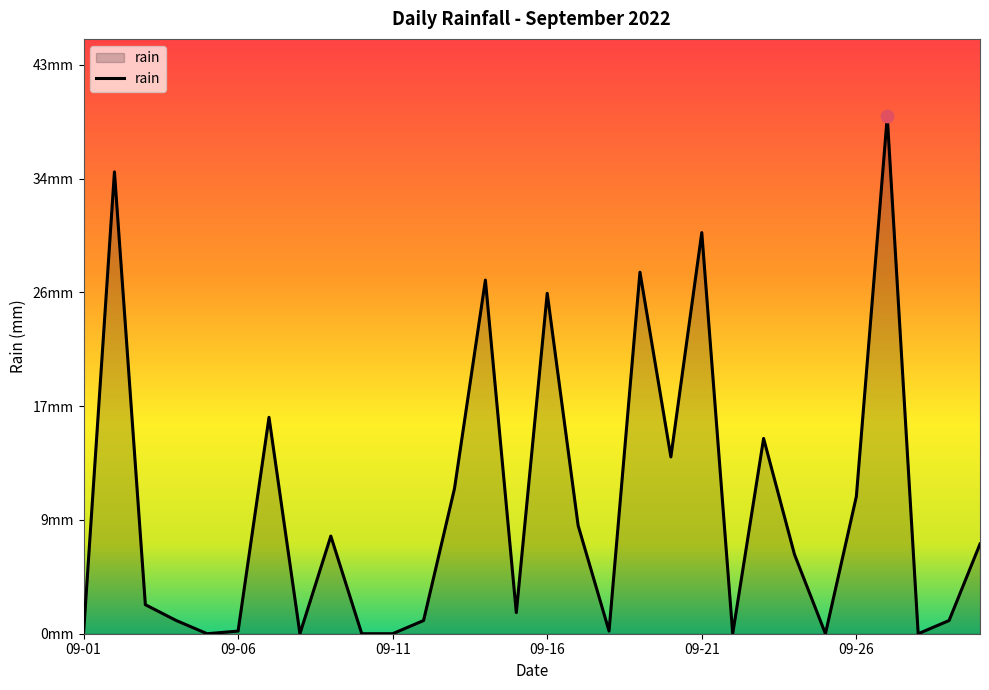

Does the chart have visible grid lines?

No